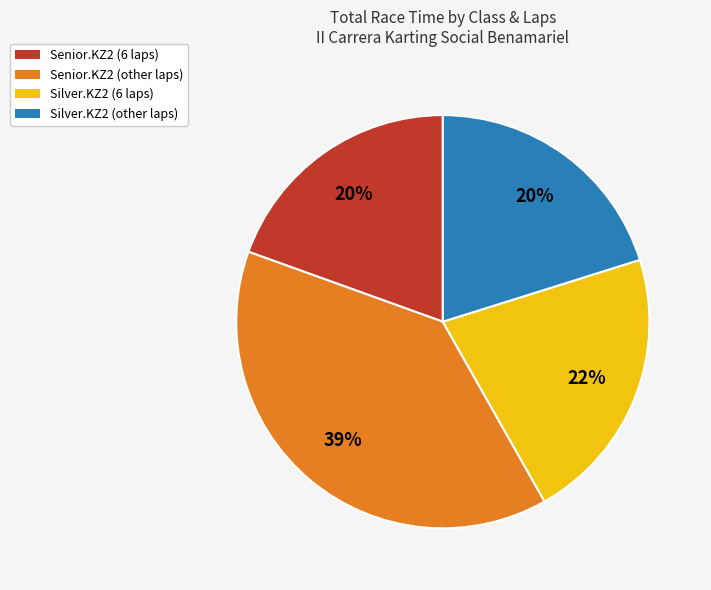

Which category has the biggest portion of the pie?

Senior.KZ2 (other laps)